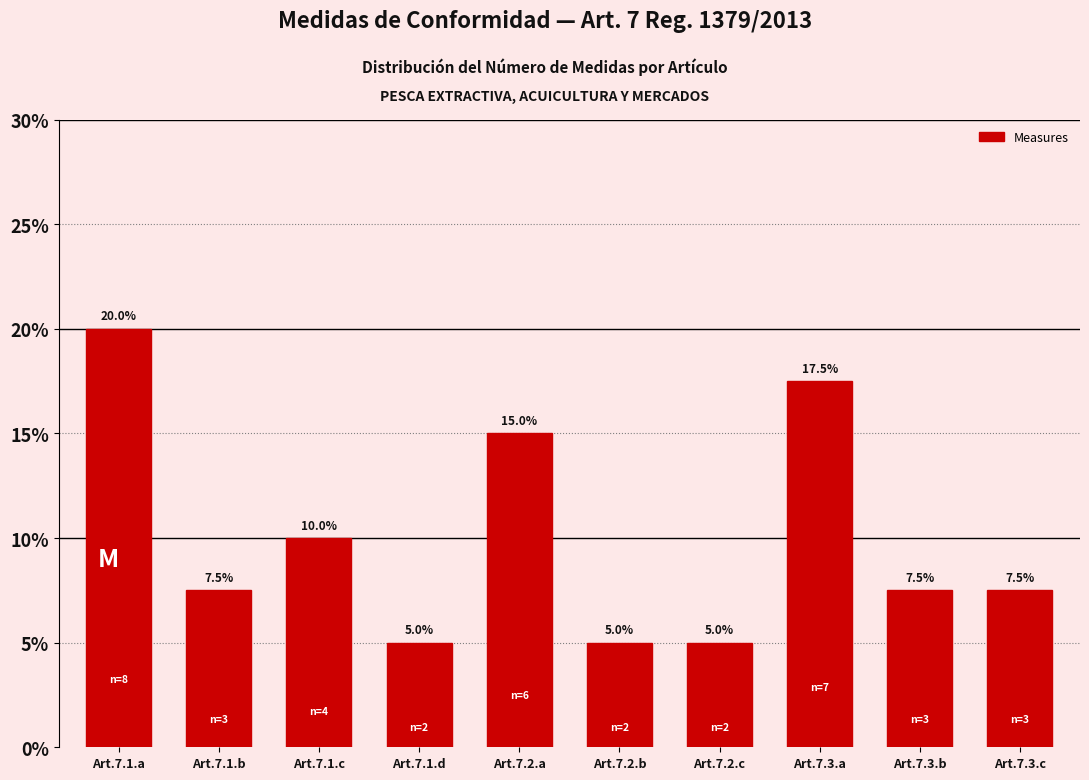

Reading left to right, extract all data points from this chart.

Art.7.1.a=20.0	Art.7.1.b=7.5	Art.7.1.c=10.0	Art.7.1.d=5.0	Art.7.2.a=15.0	Art.7.2.b=5.0	Art.7.2.c=5.0	Art.7.3.a=17.5	Art.7.3.b=7.5	Art.7.3.c=7.5